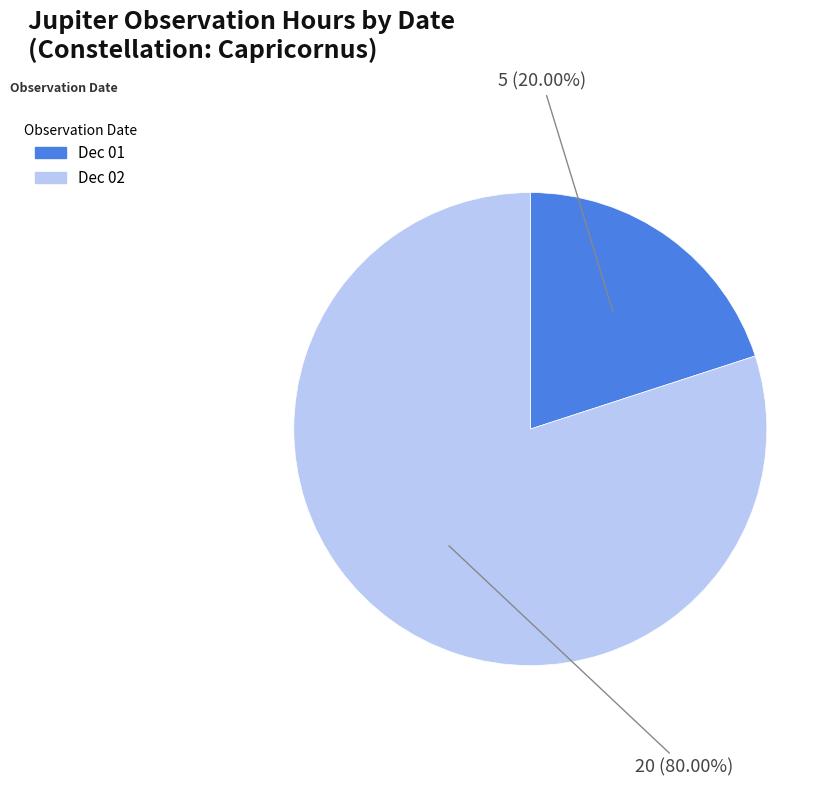

Does any single category account for the majority?

Yes